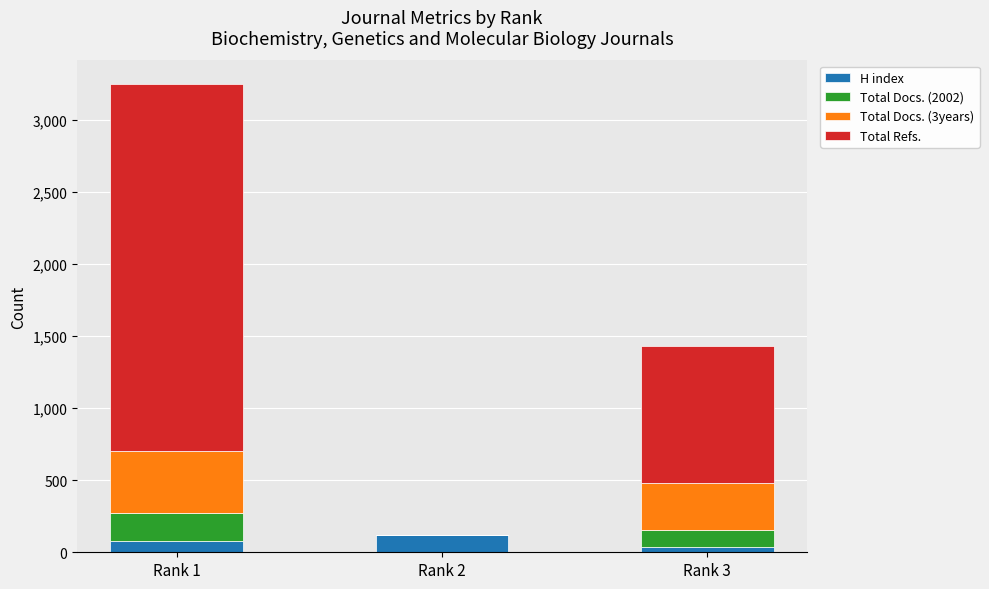

At which category is the sum across all series the highest?

Rank 1